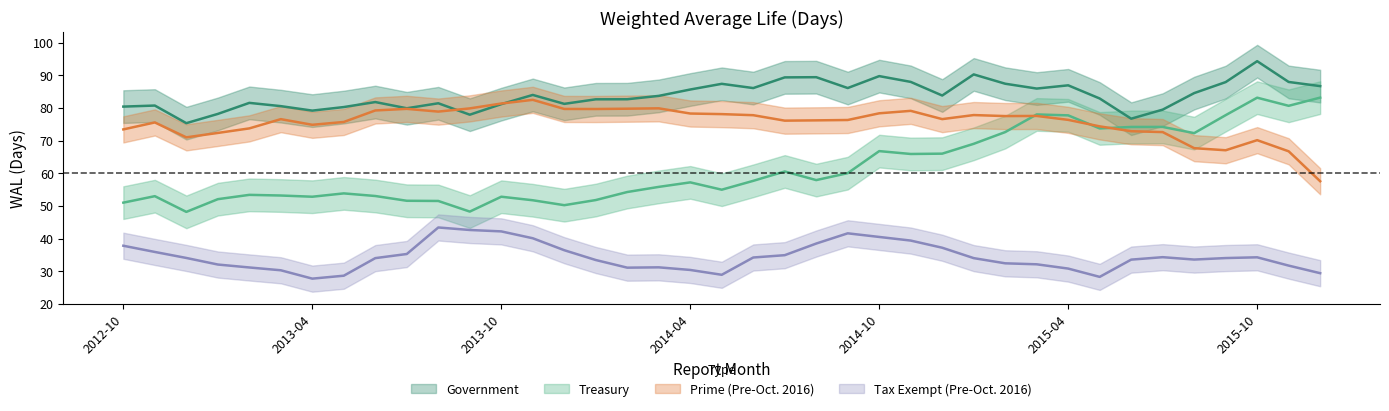

True or false: Tax Exempt (Pre-Oct. 2016) and Government intersect in this chart.

False